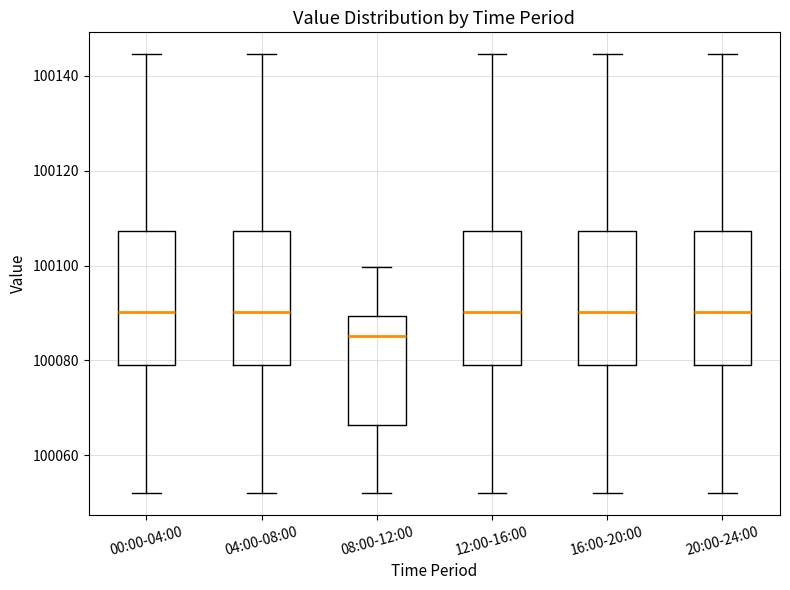

Reading left to right, read every box against the y-axis: the position of its median line, the range the box covers, and the ends of its whiskers. The values are not printed on the chart, so give them approximately, as read against the axis.

00:00-04:00: median 100090, box 100080 to 100108, whiskers 100052 to 100144
04:00-08:00: median 100090, box 100080 to 100108, whiskers 100052 to 100144
08:00-12:00: median 100086, box 100066 to 100090, whiskers 100052 to 100100
12:00-16:00: median 100090, box 100080 to 100108, whiskers 100052 to 100144
16:00-20:00: median 100090, box 100080 to 100108, whiskers 100052 to 100144
20:00-24:00: median 100090, box 100080 to 100108, whiskers 100052 to 100144